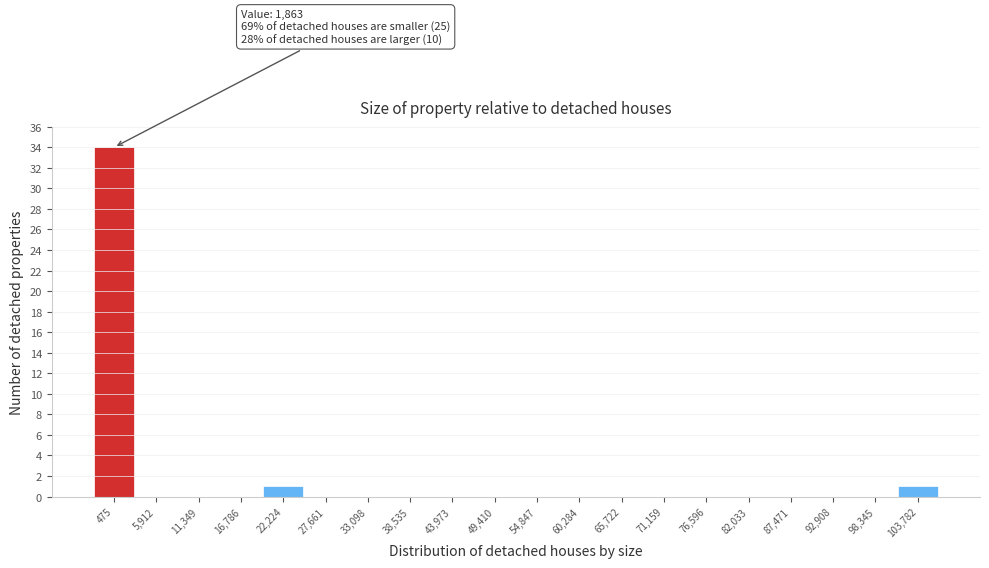

Reading left to right, what are all the values shown in this chart?

475=34	5,912=0	11,349=0	16,786=0	22,224=1	27,661=0	33,098=0	38,535=0	43,973=0	49,410=0	54,847=0	60,284=0	65,722=0	71,159=0	76,596=0	82,033=0	87,471=0	92,908=0	98,345=0	103,782=1